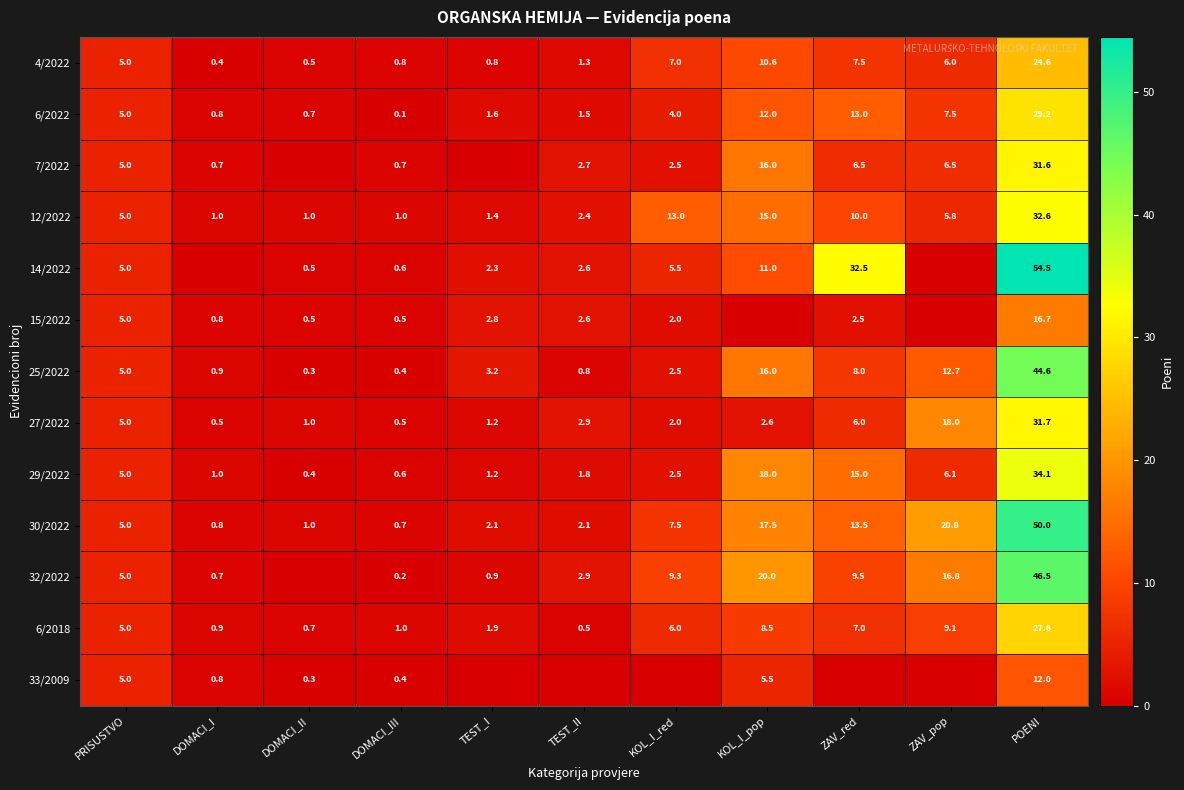

List the labels in order of 6/2022 value, smallest first.

DOMACI_III, DOMACI_II, DOMACI_I, TEST_II, TEST_I, KOL_I_red, PRISUSTVO, ZAV_pop, KOL_I_pop, ZAV_red, POENI